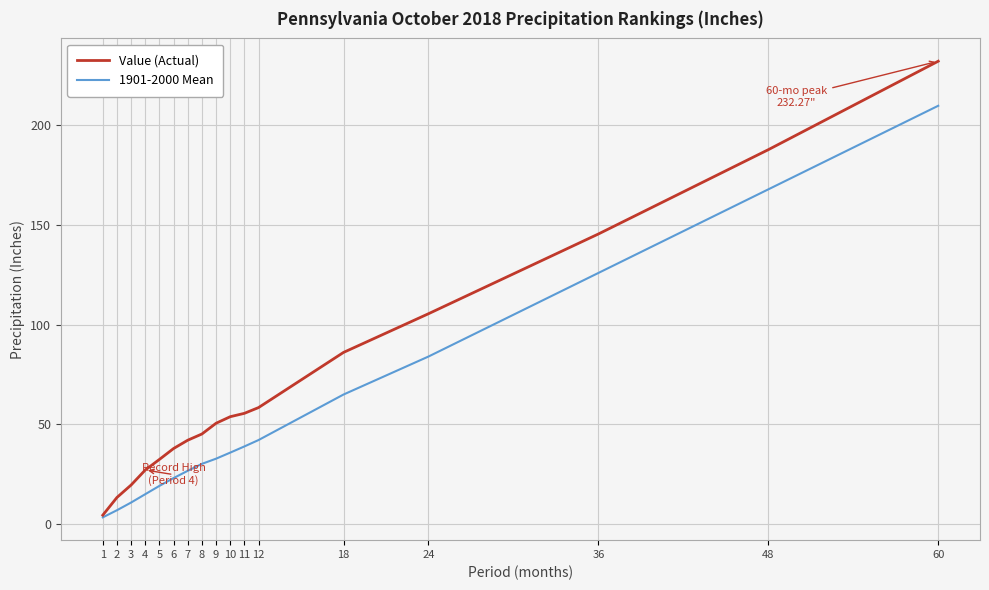

At how many categories does at least one series exceed 89?

4